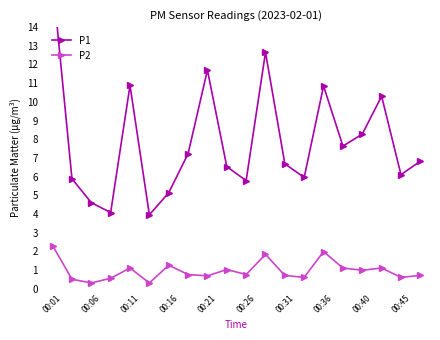

What are all the series names shown in the legend?

P1, P2